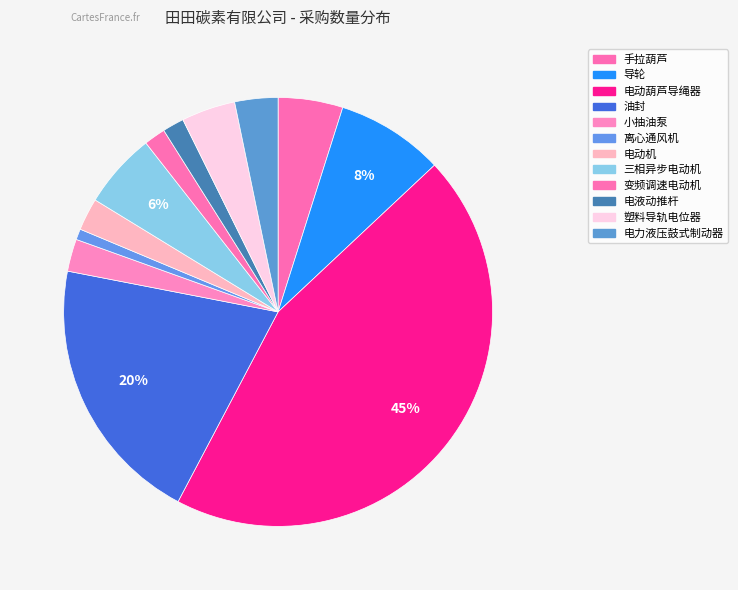

How many segments does this pie chart have?

12